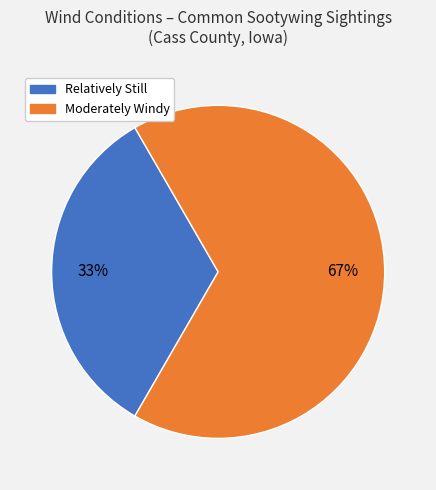

To the nearest percent, what is the average slice percentage?

50%